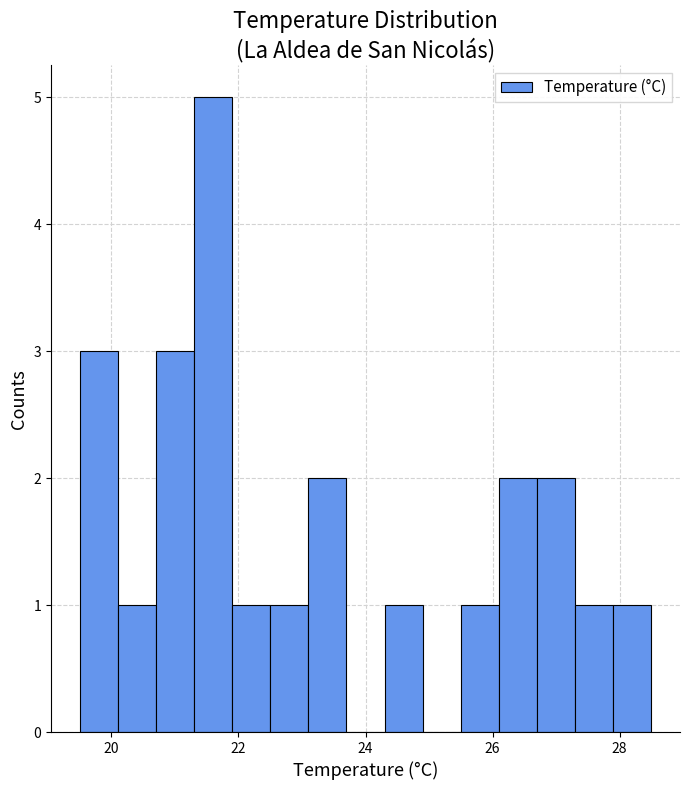

Read against the x-axis, roughly where is the centre of the tallest bar?

21.6